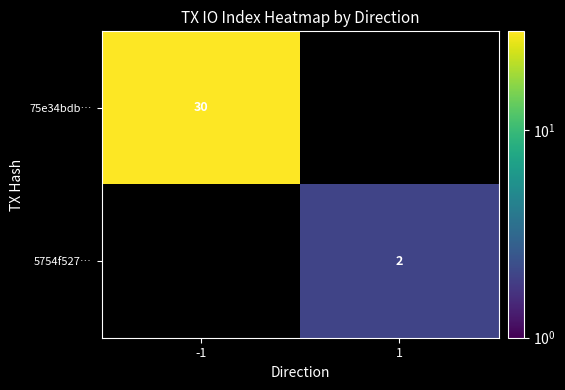

True or false: 75e34bdb… has a value of 40 at -1.

False